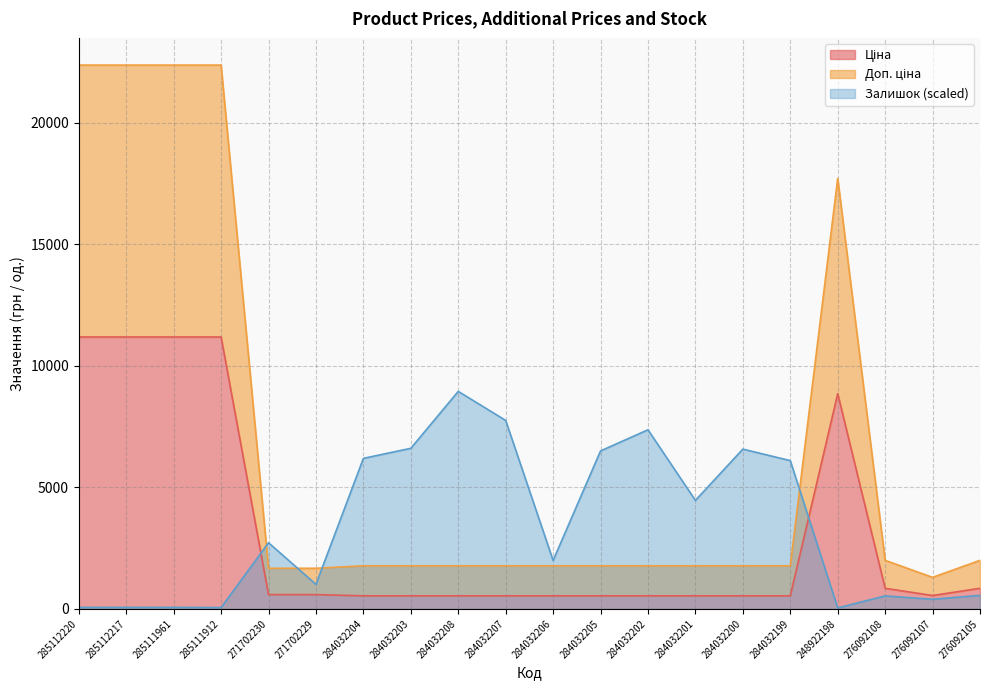

What is the average value of the Ціна series?

3121.4